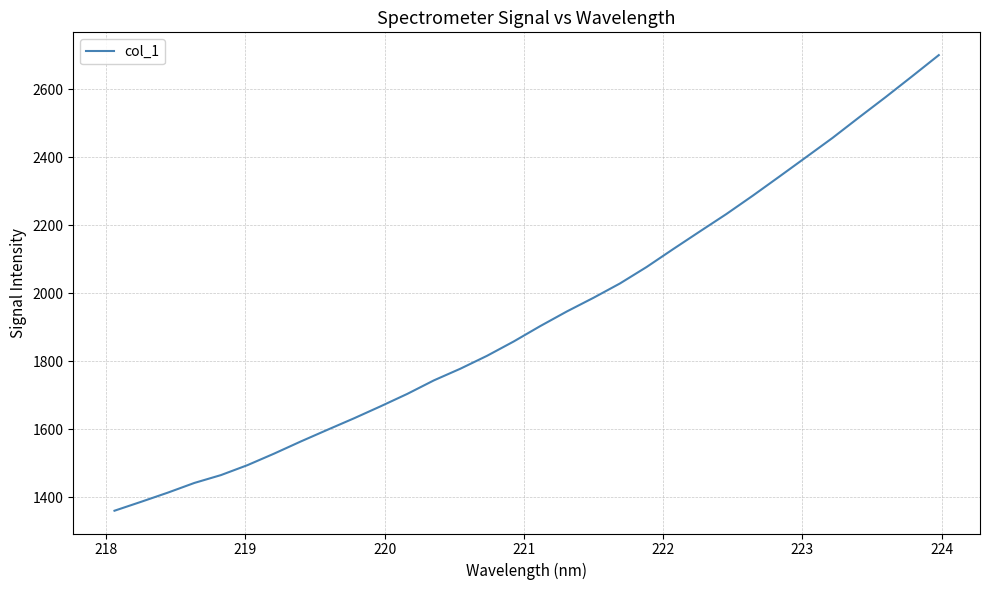

How many values exceed 1902?

16